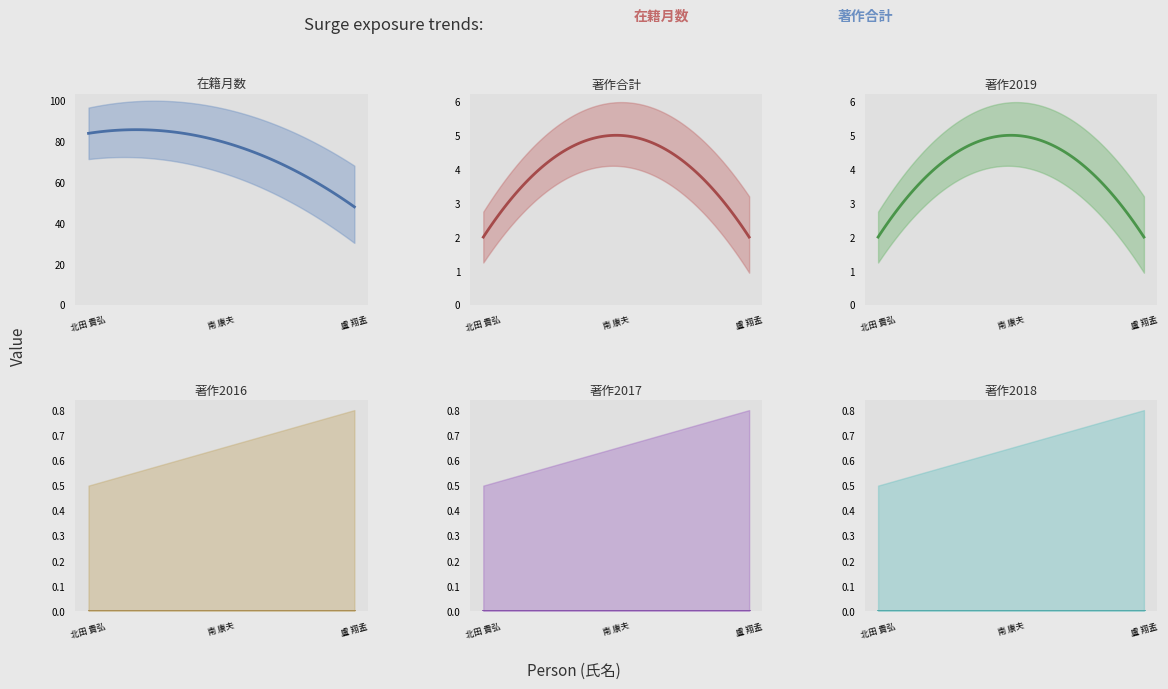

What is the approximate value of 在籍月数 at 南 康夫?

80